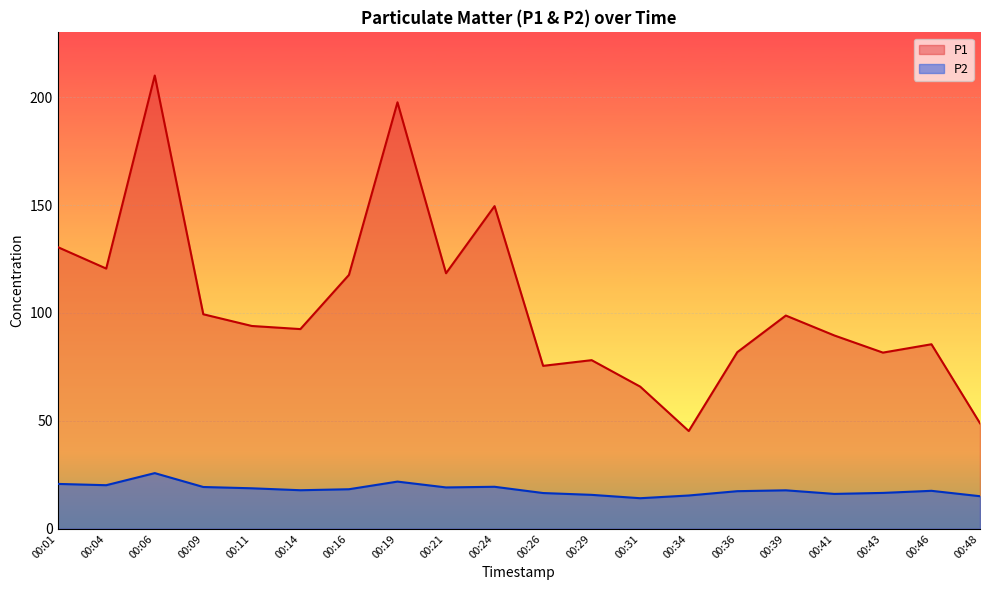

Is the value of P1 at 00:21 greater than the value of P2 at 00:24?

Yes